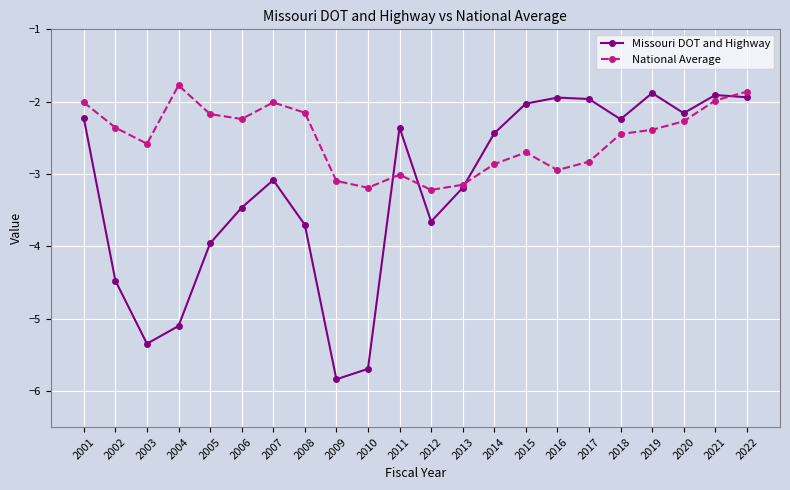

How many series are shown in this chart?

2